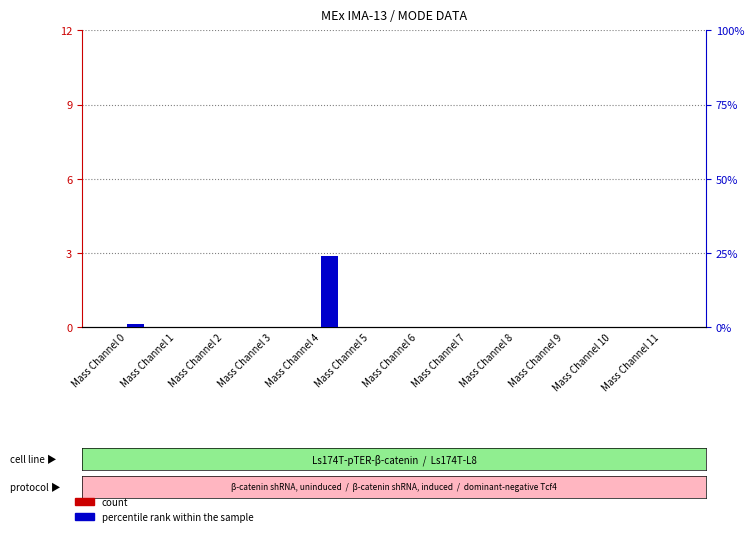

Reading left to right, extract all data points from this chart.

count: Mass Channel 0=0	Mass Channel 1=0	Mass Channel 2=0	Mass Channel 3=0	Mass Channel 4=0	Mass Channel 5=0	Mass Channel 6=0	Mass Channel 7=0	Mass Channel 8=0	Mass Channel 9=0	Mass Channel 10=0	Mass Channel 11=0
percentile rank within the sample: Mass Channel 0=1	Mass Channel 1=0	Mass Channel 2=0	Mass Channel 3=0	Mass Channel 4=24	Mass Channel 5=0	Mass Channel 6=0	Mass Channel 7=0	Mass Channel 8=0	Mass Channel 9=0	Mass Channel 10=0	Mass Channel 11=0